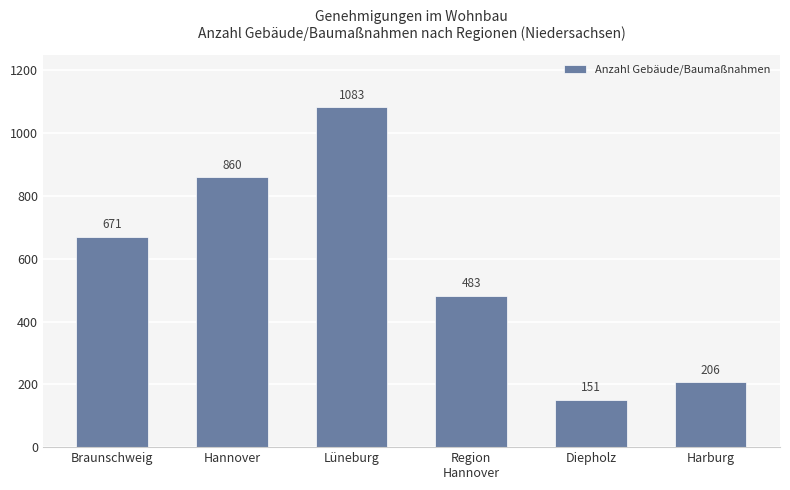

What is the approximate value at Hannover, to the nearest 10?

860